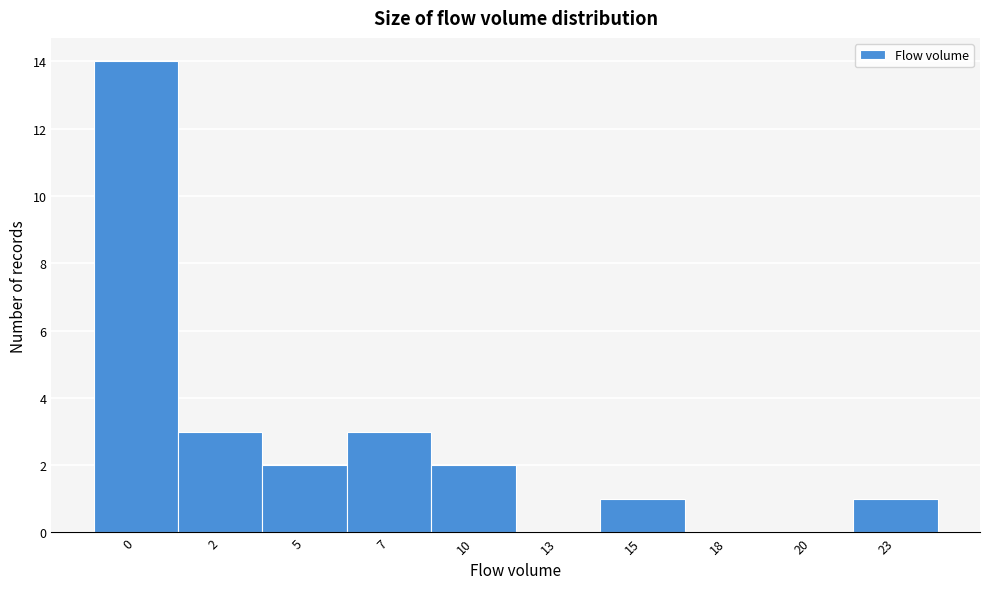

Reading left to right, list all the values displayed in this chart.

0=14	2=3	5=2	7=3	10=2	13=0	15=1	18=0	20=0	23=1